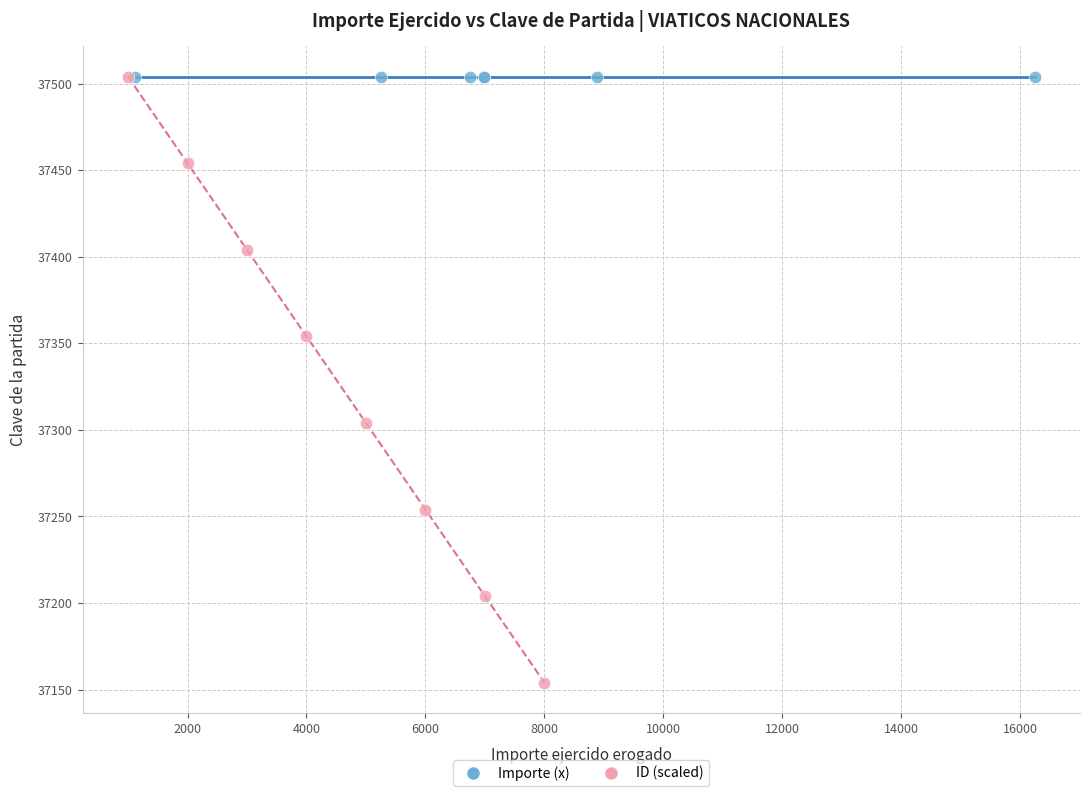

Which series contains the lowest Y value?

ID (scaled)